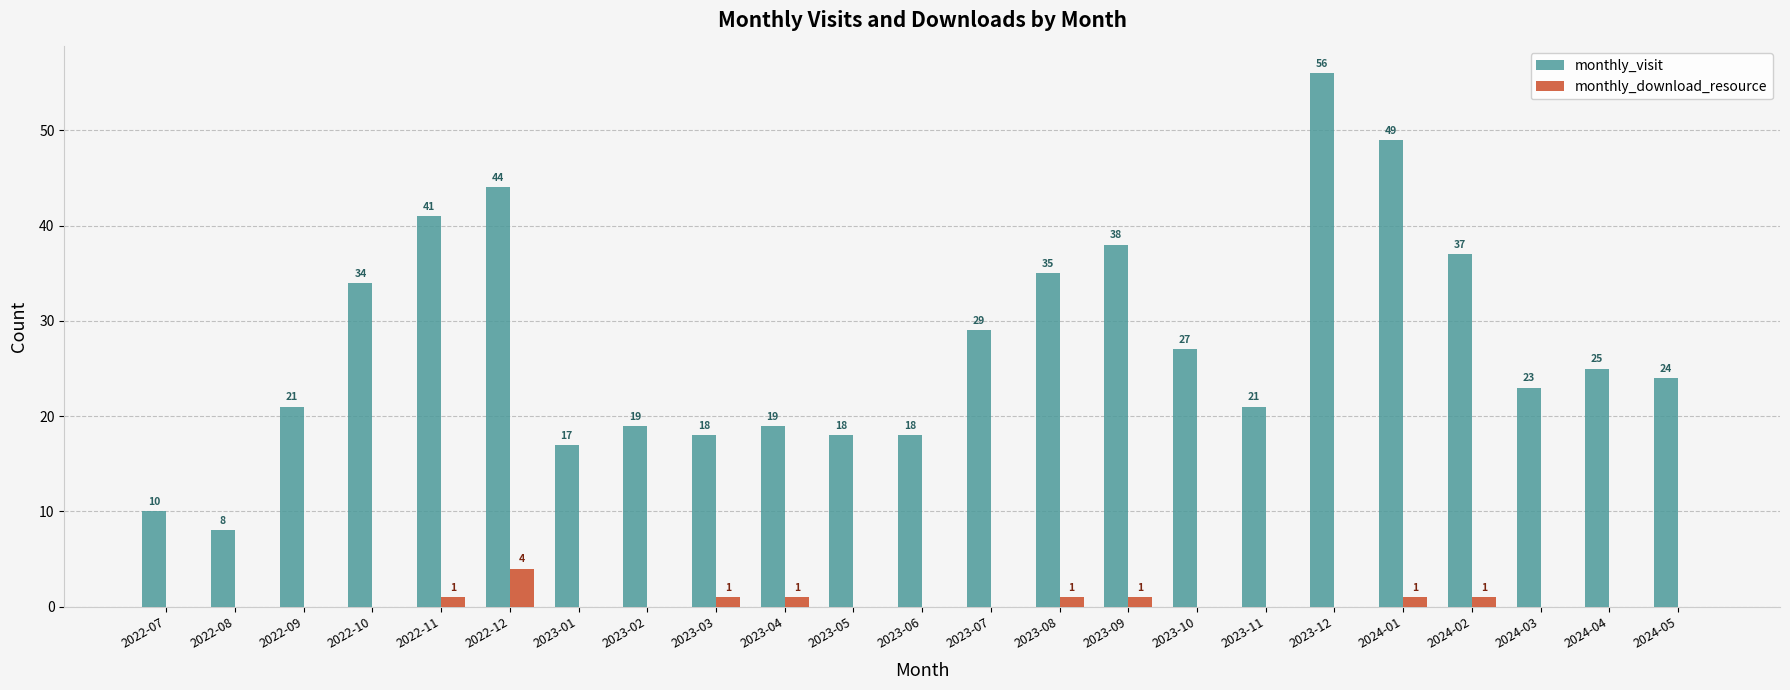

Which series has the largest range (max minus min)?

monthly_visit